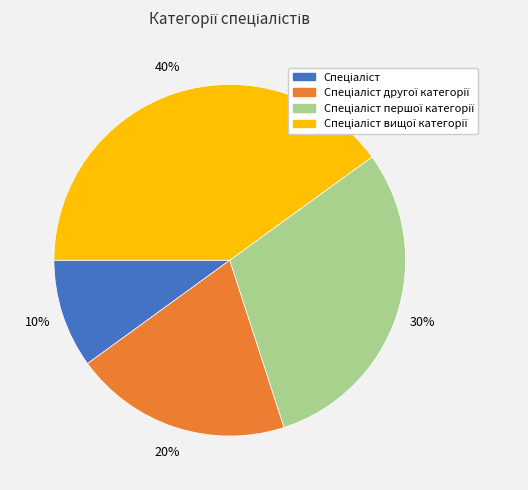

To the nearest percent, what is the difference between the largest and smallest slice percentages?

30%